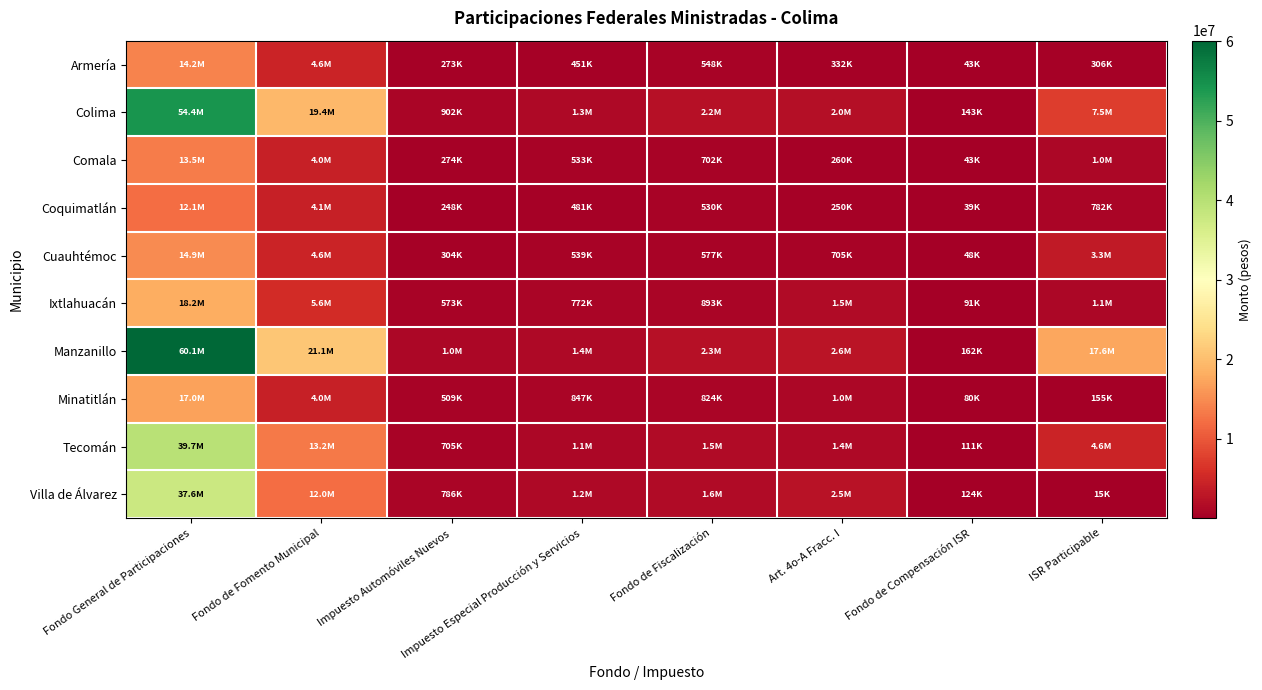

What is the total value across all series at Fondo de Fomento Municipal?

92710336.0